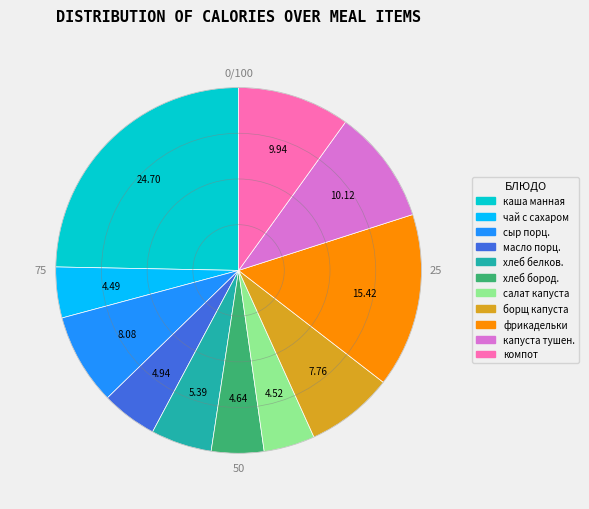

What is the ratio of the value at масло порц. to the value at салат капуста?

1.1